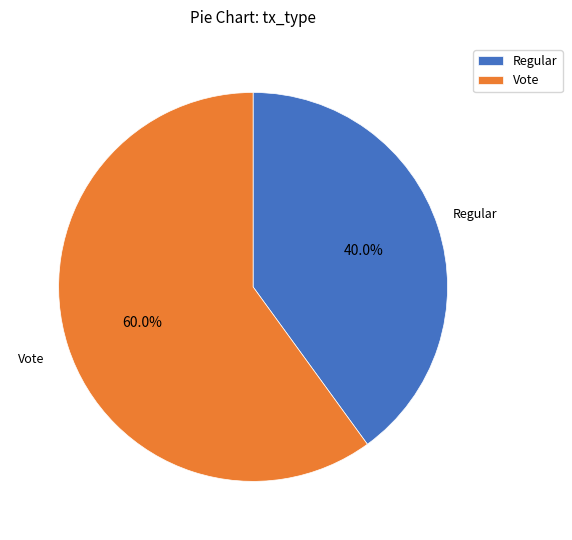

Approximately how many times larger is the value at Vote compared to Regular?

1.5